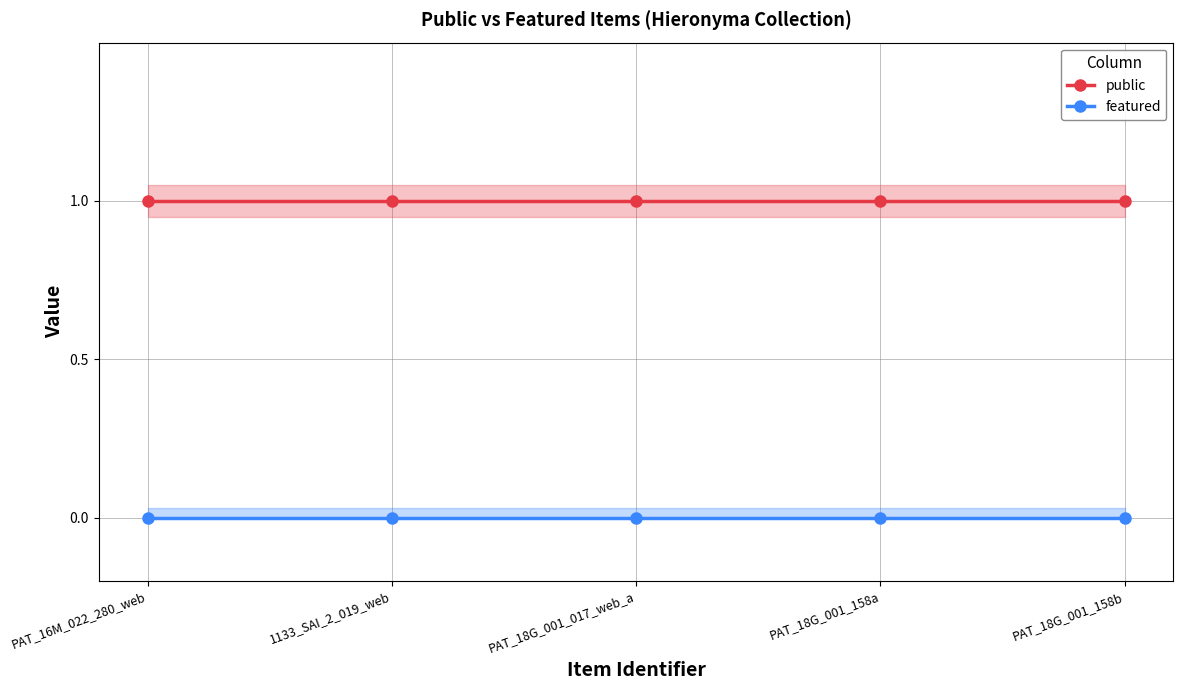

What are all the series names shown in the legend?

public, featured